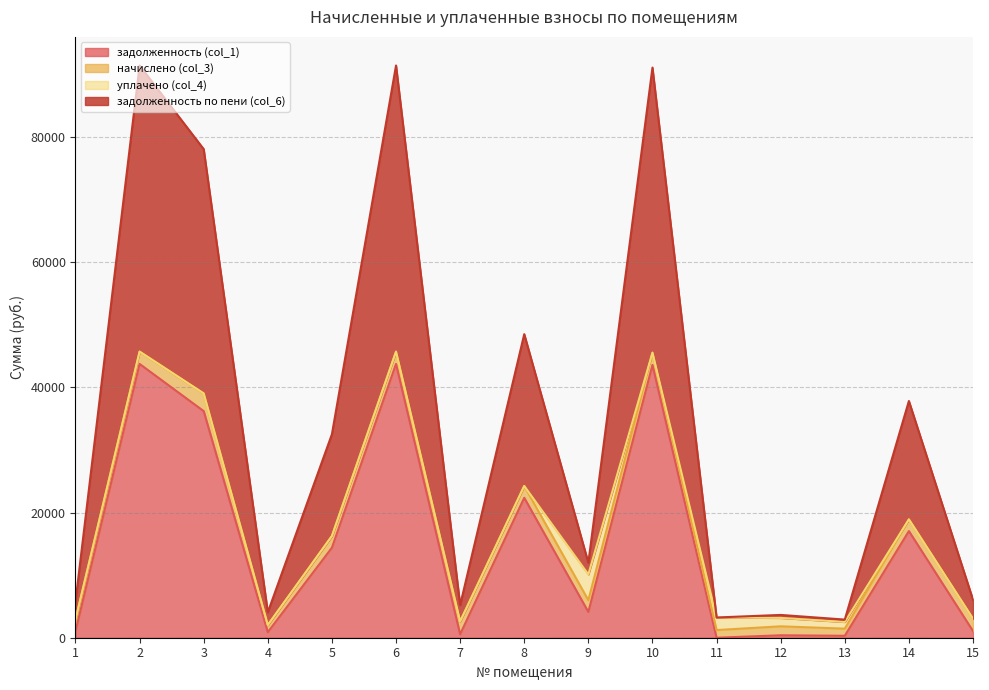

What is the maximum value shown in the chart?

45697.0